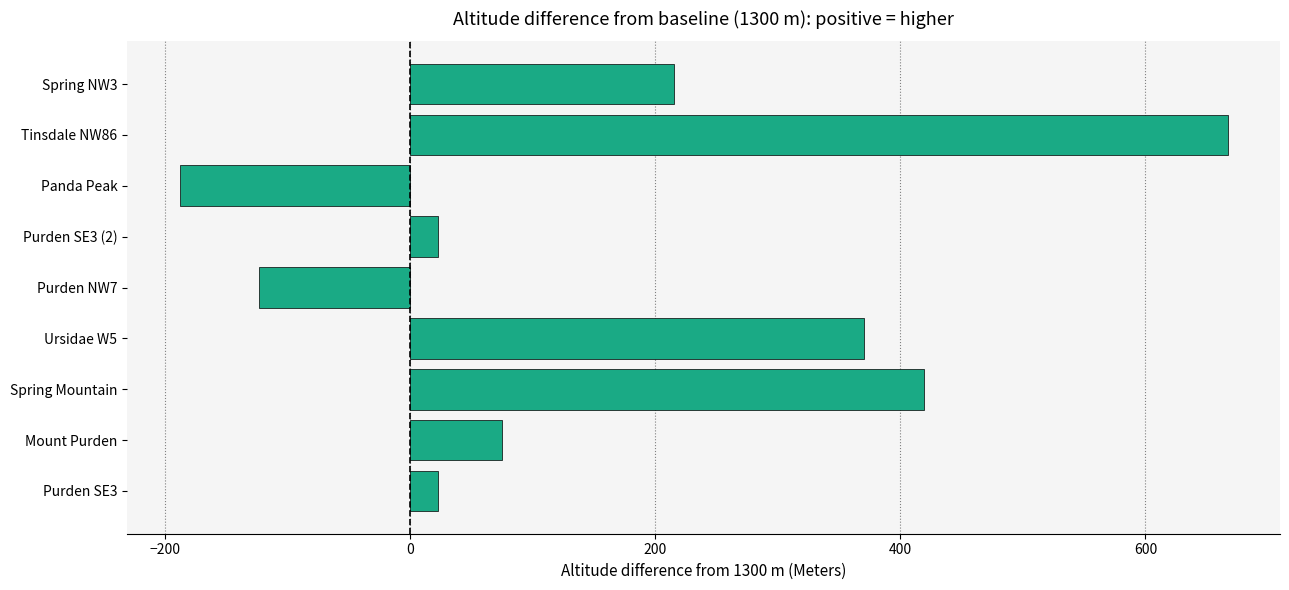

Which category has the highest value across all series?

Tinsdale NW86